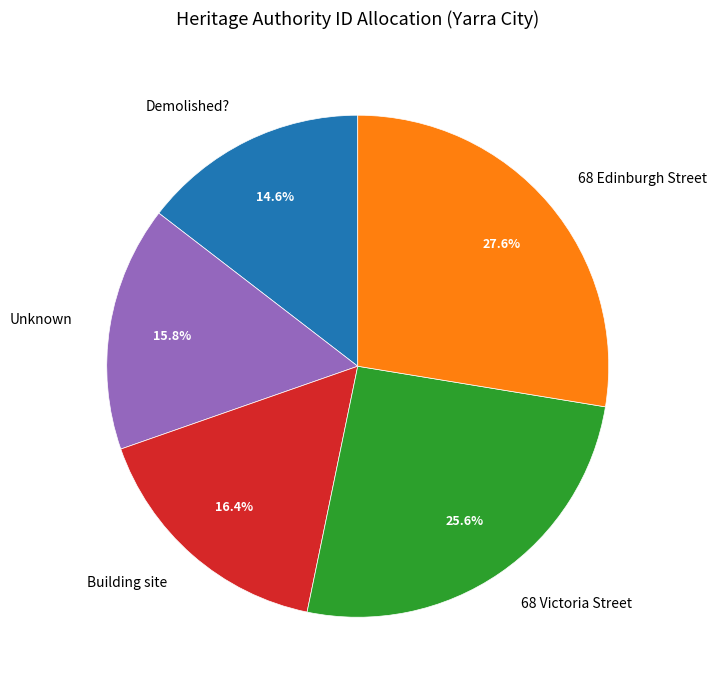

Which category has the smallest portion of the pie?

Demolished?